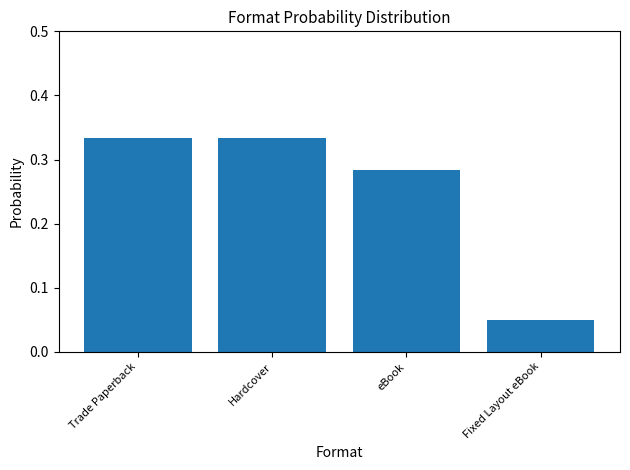

How many bars are there in total?

4